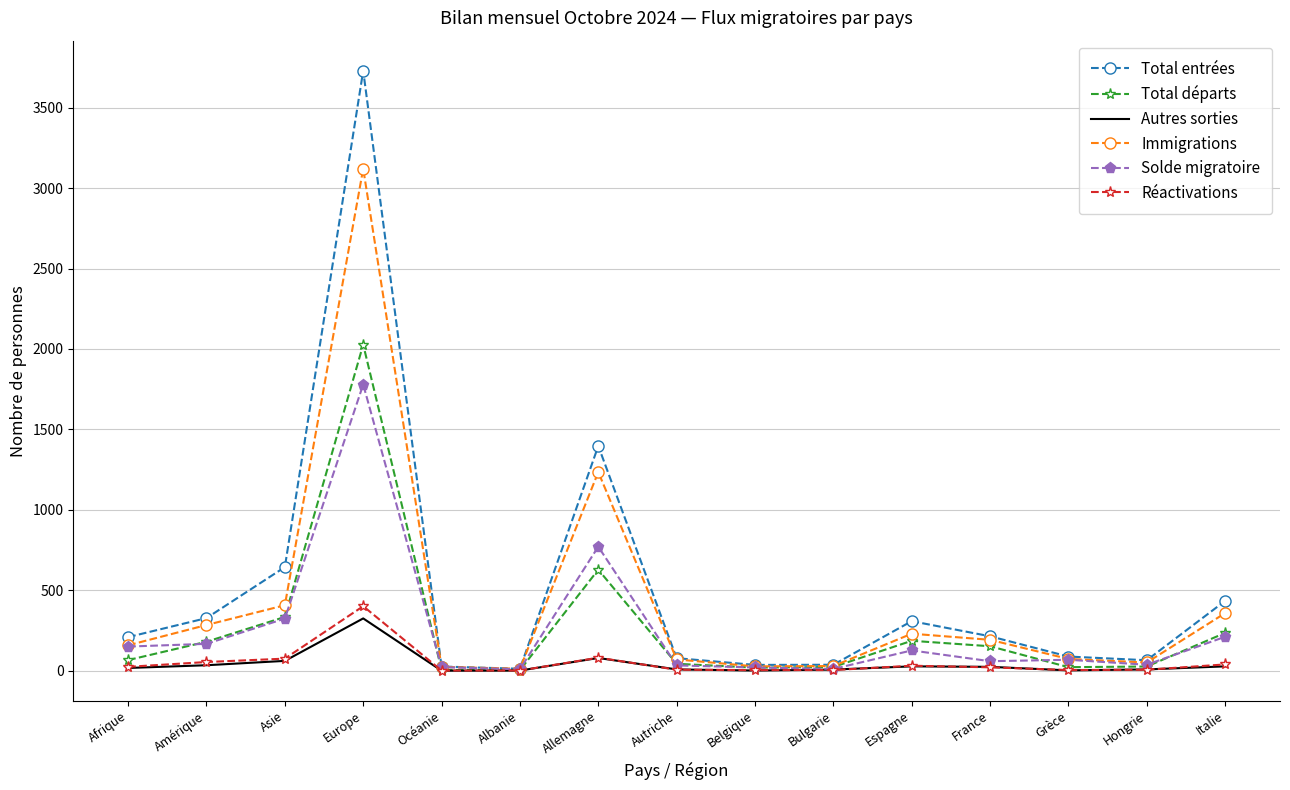

Which series has the widest spread of values?

Total entrées